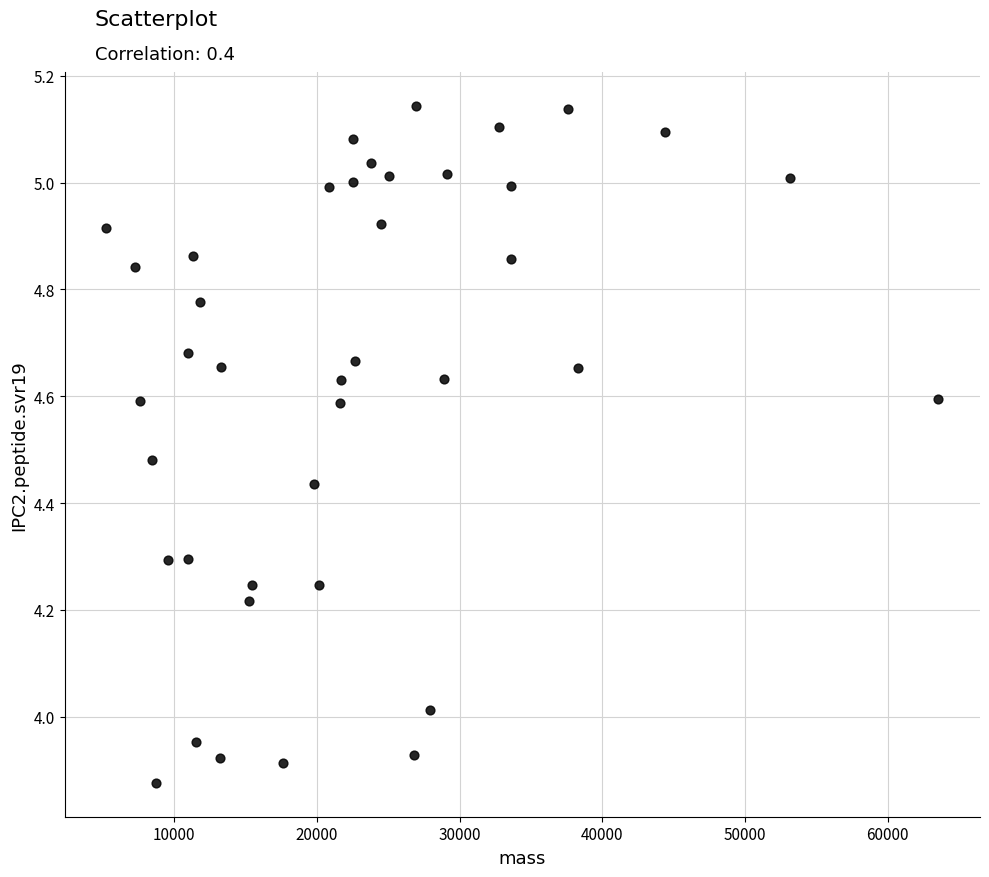

What is the range of Y values (max minus min)?

1.3